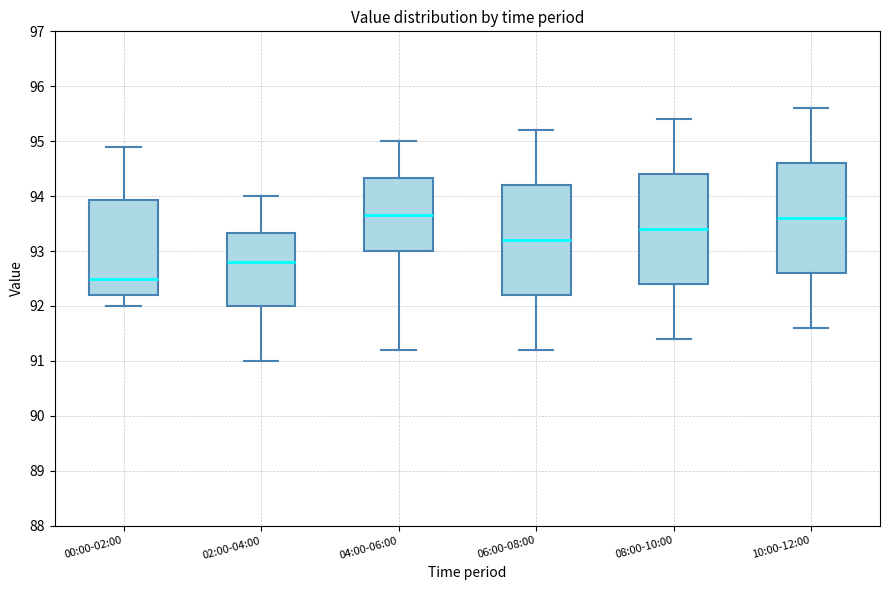

Where does the upper whisker of the box for 10:00-12:00 end on the y-axis? The values are not printed on the chart, so give them approximately, as read against the axis.

95.6